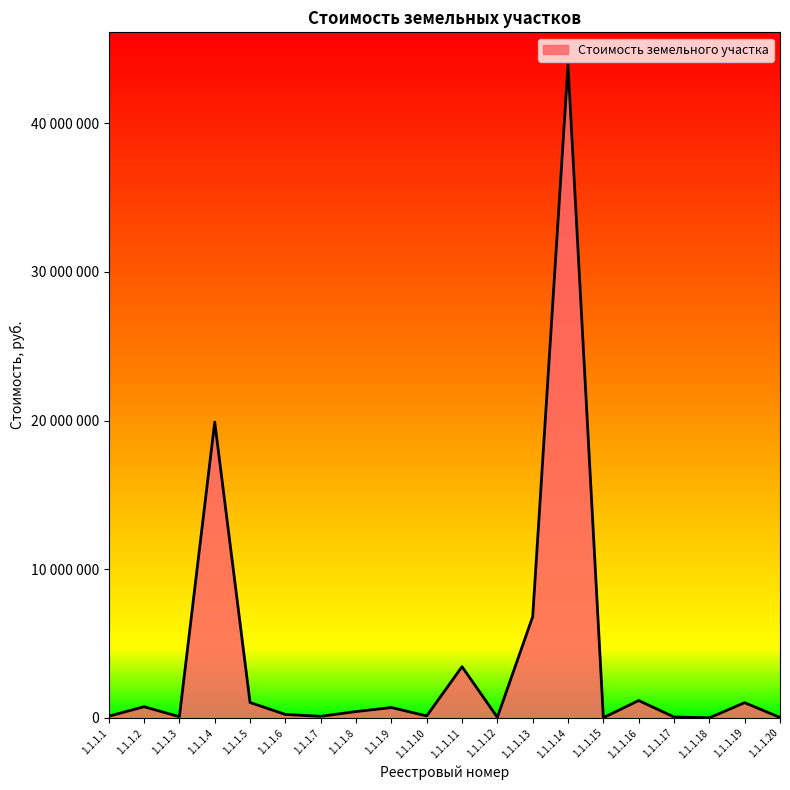

Rank the categories by value from lowest to highest.

1.1.1.18, 1.1.1.15, 1.1.1.20, 1.1.1.12, 1.1.1.17, 1.1.1.3, 1.1.1.7, 1.1.1.1, 1.1.1.10, 1.1.1.6, 1.1.1.8, 1.1.1.9, 1.1.1.2, 1.1.1.19, 1.1.1.5, 1.1.1.16, 1.1.1.11, 1.1.1.13, 1.1.1.4, 1.1.1.14